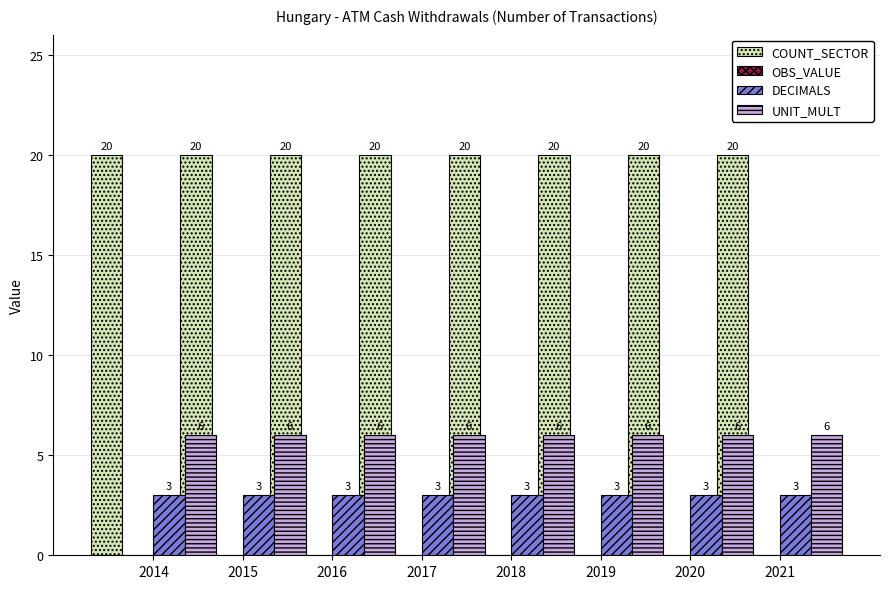

Rank the series by their maximum value, from highest to lowest.

COUNT_SECTOR, UNIT_MULT, DECIMALS, OBS_VALUE